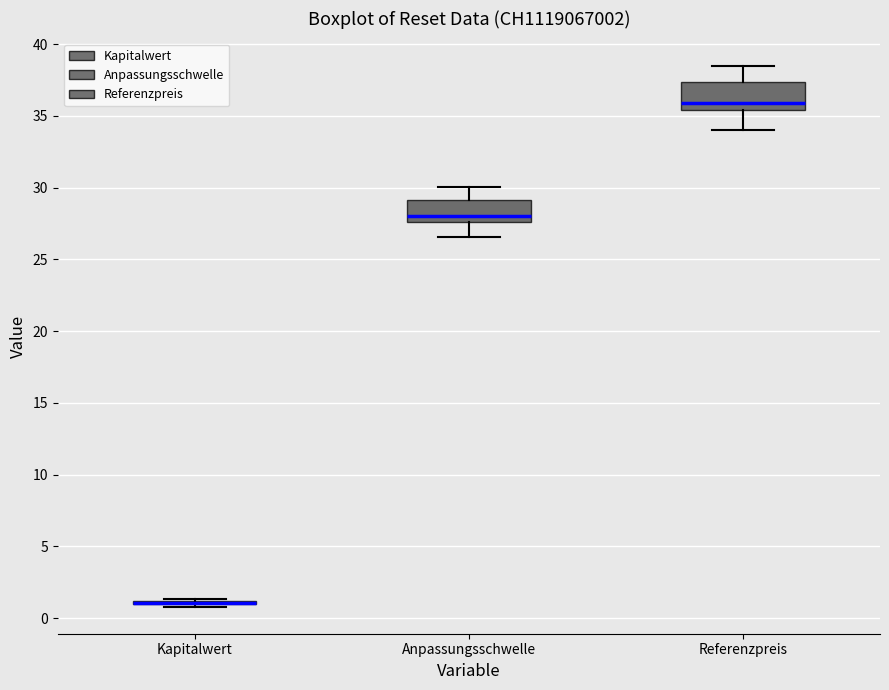

Reading left to right, read every box against the y-axis: the position of its median line, the range the box covers, and the ends of its whiskers. The values are not printed on the chart, so give them approximately, as read against the axis.

Kapitalwert: box collapsed to a line at 1.0, whiskers 1.0 to 1.5
Anpassungsschwelle: median 28.0, box 27.5 to 29.0, whiskers 26.5 to 30.0
Referenzpreis: median 36.0, box 35.5 to 37.5, whiskers 34.0 to 38.5